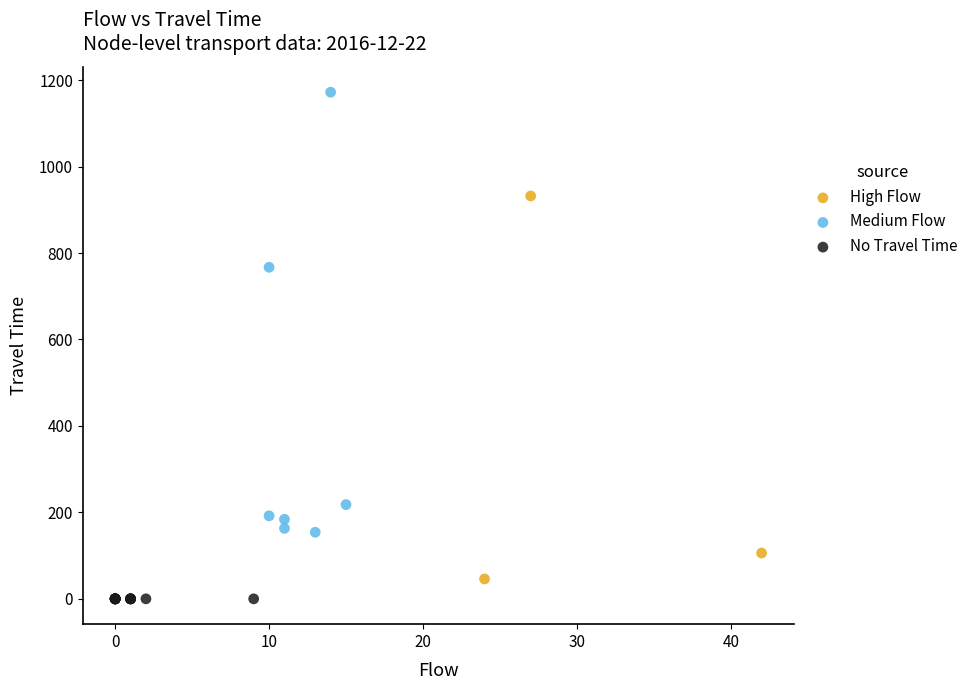

Which series reaches the maximum Y coordinate?

Medium Flow